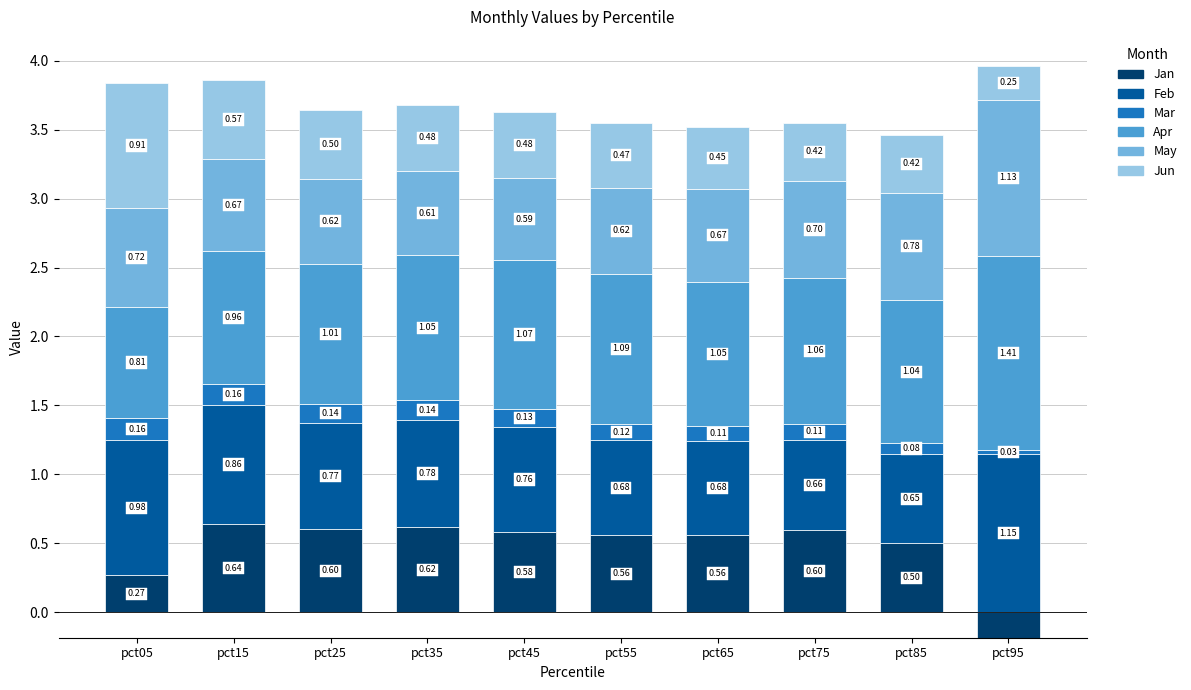

What is the value of the Jun bar at the 4th from the left?

0.5